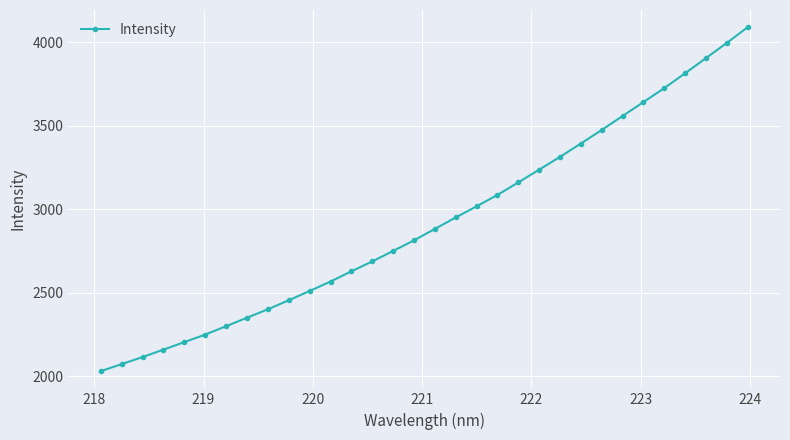

What is the average value?

2922.6